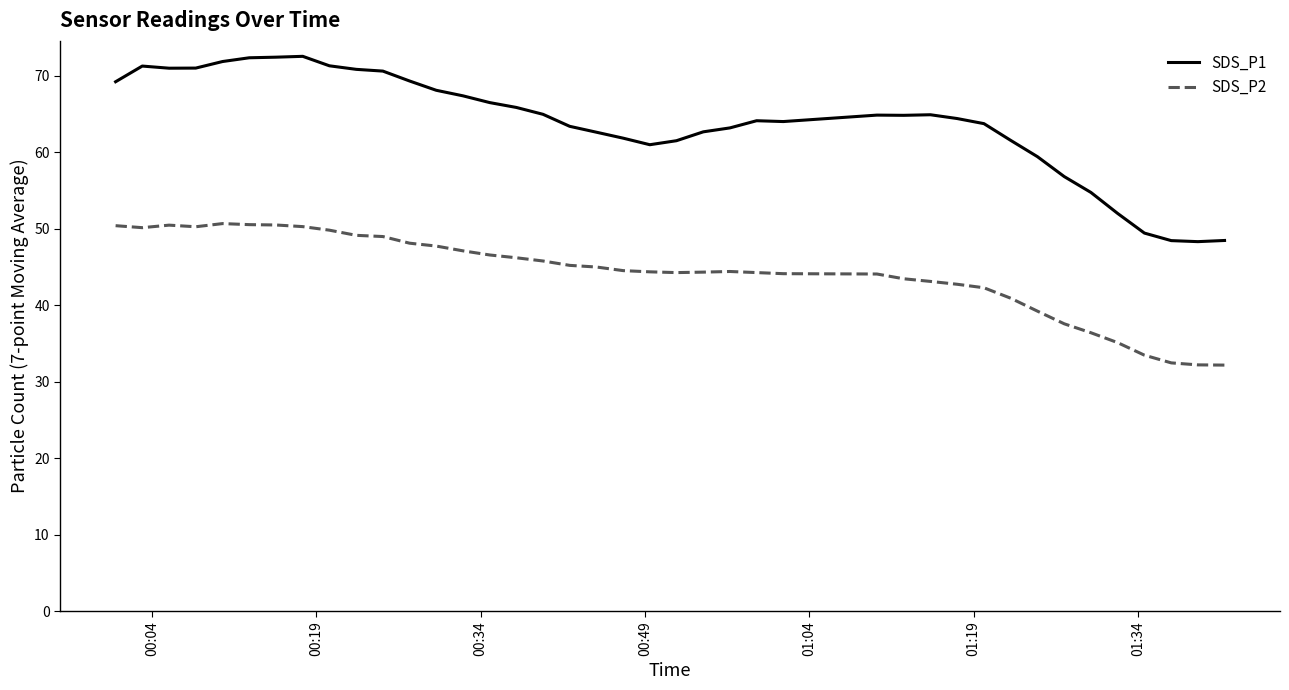

How many categories are shown in the chart?

40